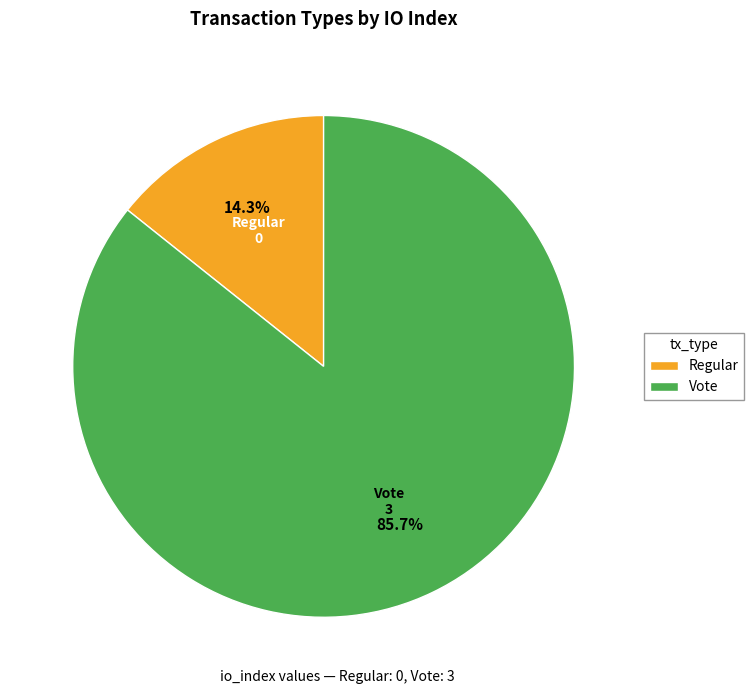

How many slices are in this pie chart?

2